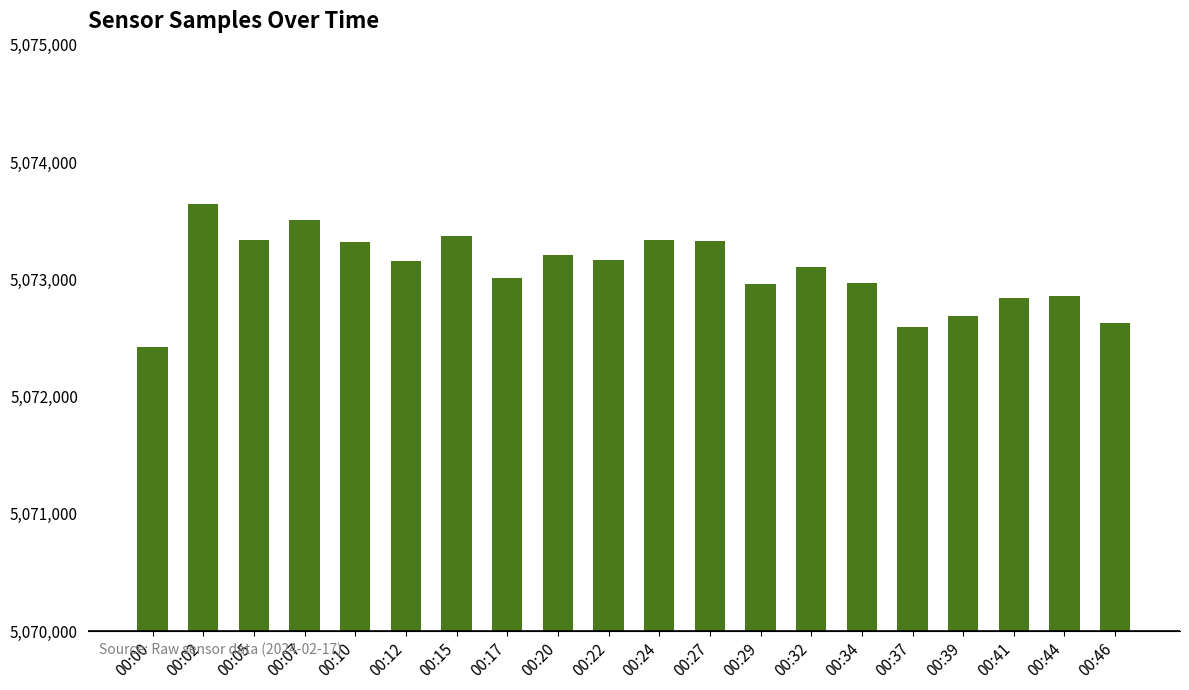

What is the value of the 8th bar from the left?

5073007